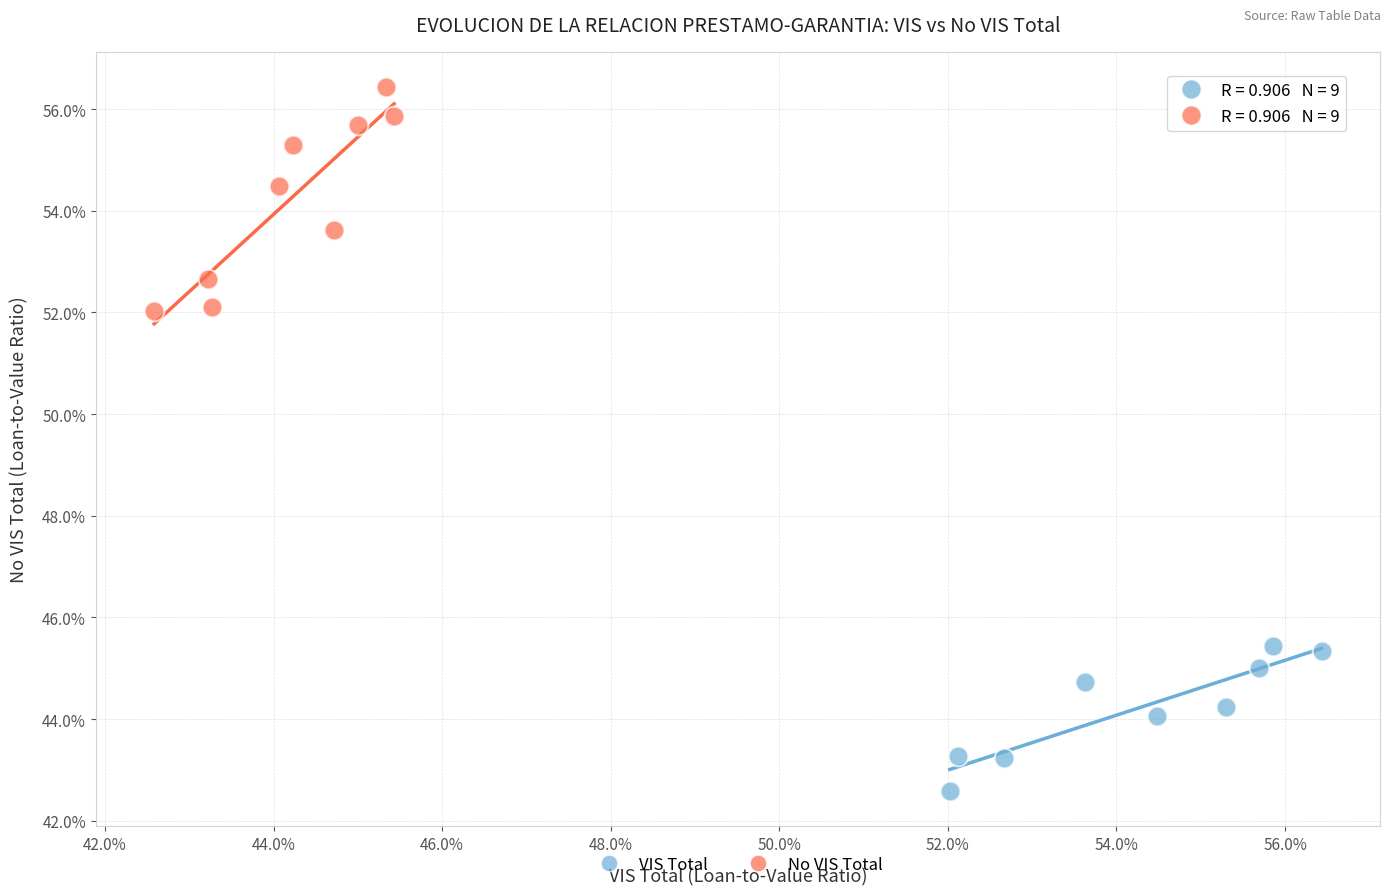

Which series contains the lowest Y value?

VIS Total